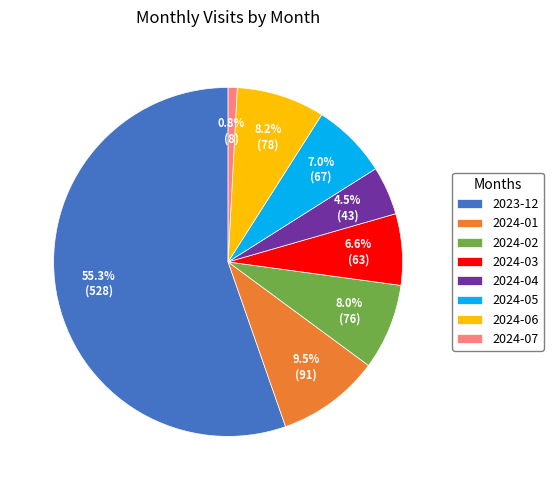

What percentage is NOT represented by 2024-07?

99.2%